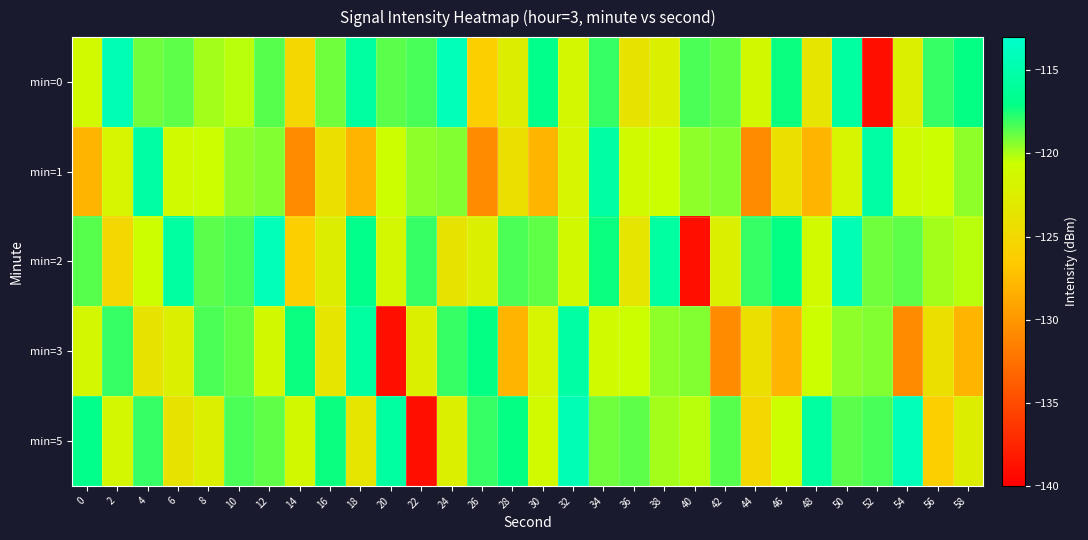

Reading left to right, extract all data points from this chart.

min=0: 0=-121.2	2=-114.4	4=-119.0	6=-118.7	8=-119.9	10=-120.3	12=-118.6	14=-125.1	16=-119.0	18=-115.7	20=-118.6	22=-118.3	24=-114.2	26=-126.1	28=-122.6	30=-116.9	32=-121.4	34=-118.0	36=-123.9	38=-122.4	40=-118.4	42=-118.7	44=-121.3	46=-117.2	48=-123.5	50=-115.5	52=-139.0	54=-122.4	56=-118.0	58=-117.1
min=1: 0=-128.1	2=-121.6	4=-115.3	6=-121.1	8=-120.6	10=-119.5	12=-119.3	14=-130.7	16=-124.2	18=-128.0	20=-120.6	22=-119.5	24=-119.3	26=-130.7	28=-124.2	30=-128.0	32=-121.6	34=-115.3	36=-121.1	38=-120.6	40=-119.5	42=-119.3	44=-130.7	46=-124.2	48=-128.0	50=-121.6	52=-115.3	54=-121.1	56=-120.6	58=-119.5
min=2: 0=-118.6	2=-125.1	4=-120.6	6=-115.7	8=-118.6	10=-118.3	12=-114.2	14=-126.1	16=-122.6	18=-116.9	20=-121.4	22=-118.0	24=-123.9	26=-122.4	28=-118.4	30=-118.7	32=-121.3	34=-117.2	36=-123.5	38=-115.5	40=-139.0	42=-122.4	44=-118.0	46=-117.1	48=-121.2	50=-114.4	52=-119.0	54=-118.7	56=-119.9	58=-120.3
min=3: 0=-121.4	2=-118.0	4=-123.9	6=-122.4	8=-118.4	10=-118.7	12=-121.3	14=-117.2	16=-123.5	18=-115.5	20=-139.0	22=-122.4	24=-118.0	26=-117.1	28=-128.1	30=-121.6	32=-115.3	34=-121.1	36=-120.6	38=-119.5	40=-119.3	42=-130.7	44=-124.2	46=-128.0	48=-120.6	50=-119.5	52=-119.3	54=-130.7	56=-124.2	58=-128.0
min=5: 0=-116.9	2=-121.4	4=-118.0	6=-123.9	8=-122.4	10=-118.4	12=-118.7	14=-121.3	16=-117.2	18=-123.5	20=-115.5	22=-139.0	24=-122.4	26=-118.0	28=-117.1	30=-121.2	32=-114.4	34=-119.0	36=-118.7	38=-119.9	40=-120.3	42=-118.6	44=-125.1	46=-120.6	48=-115.7	50=-118.6	52=-118.3	54=-114.2	56=-126.1	58=-122.6